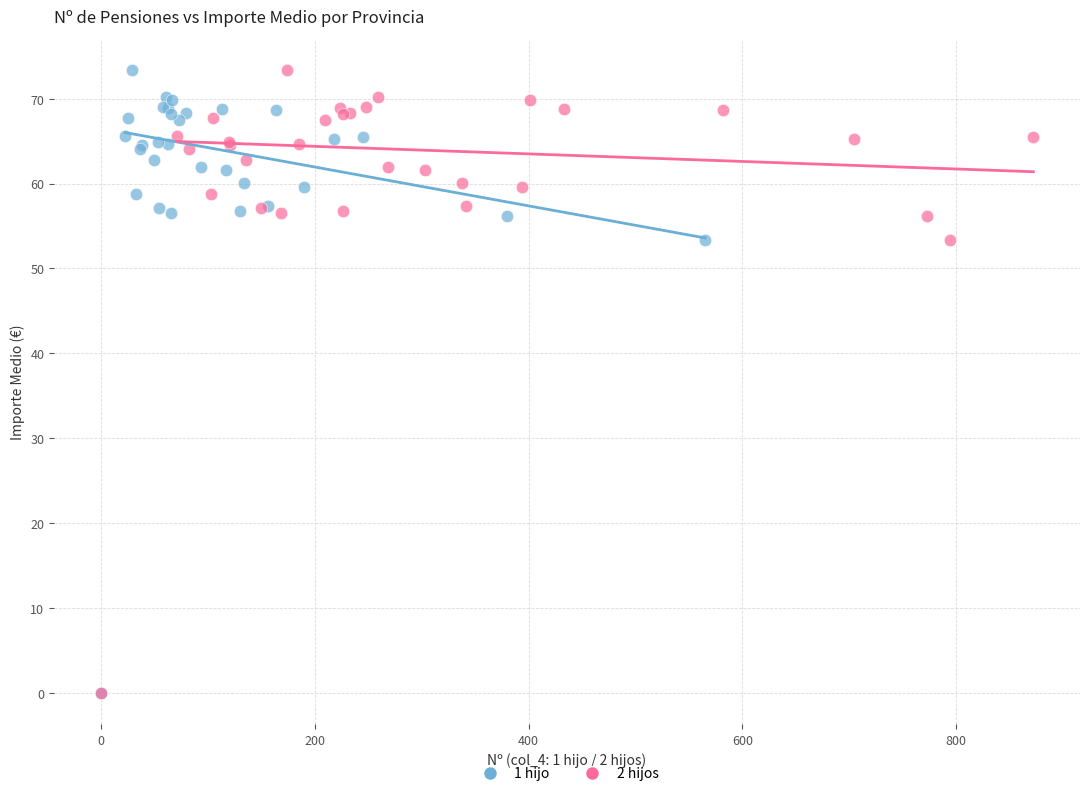

What are all the series names shown in the legend?

1 hijo, 2 hijos